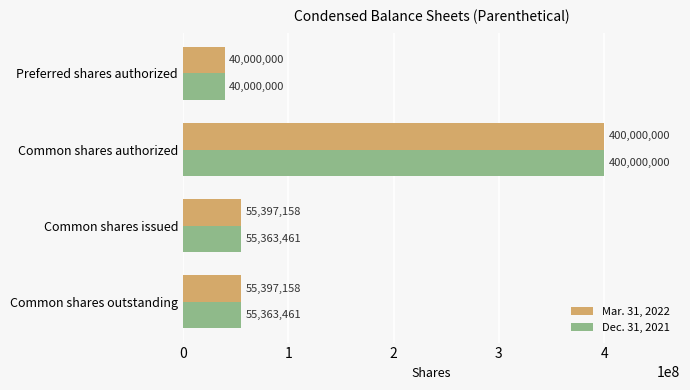

Between Common shares outstanding and Common shares authorized, which series saw the biggest shift?

Dec. 31, 2021